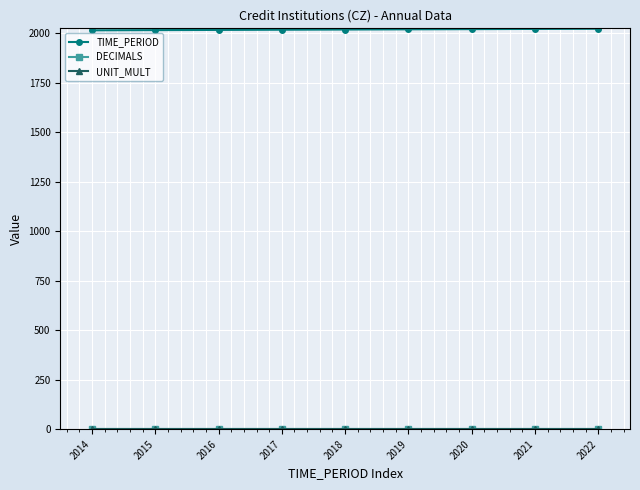

What is the highest value of the TIME_PERIOD series?

2022